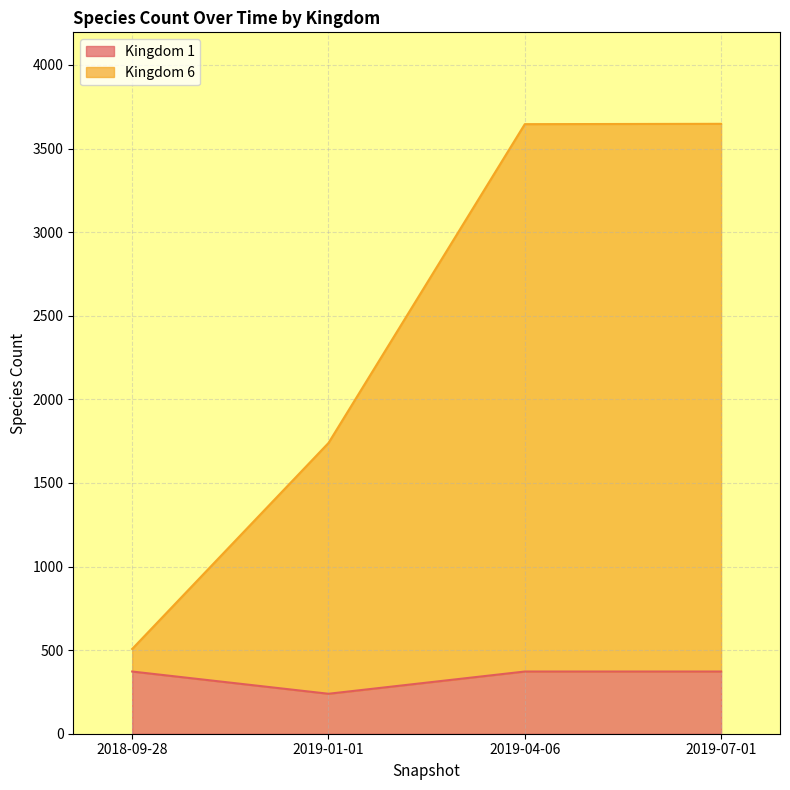

How many data points in Kingdom 6 are above 3646?

1